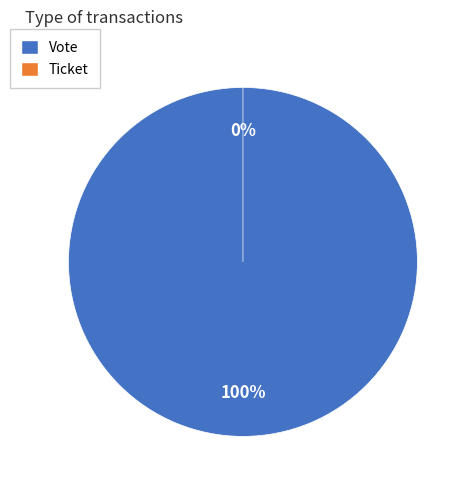

Which slice represents more than half of the pie?

Vote